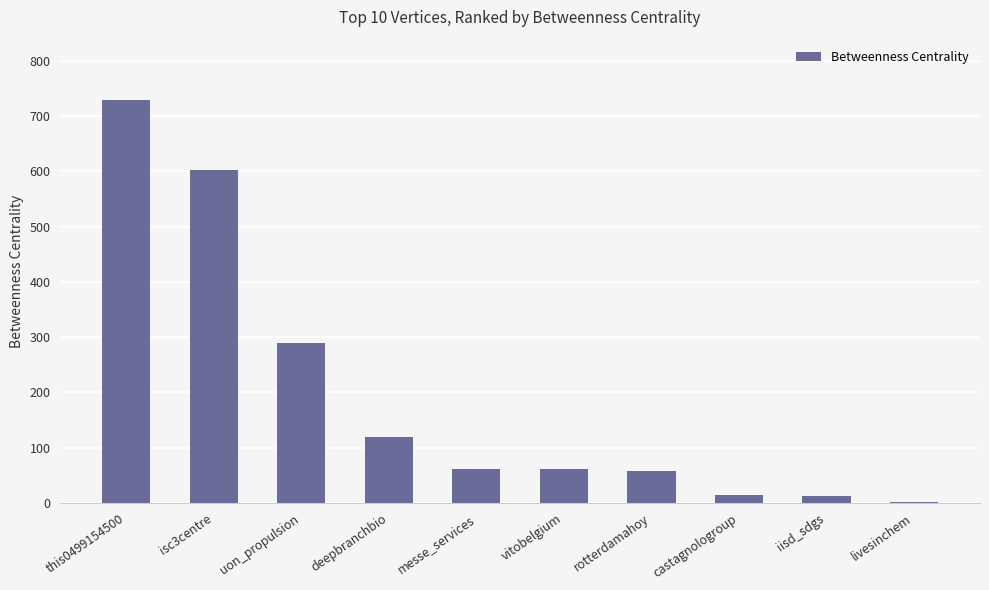

What is the maximum value shown in the chart?

729